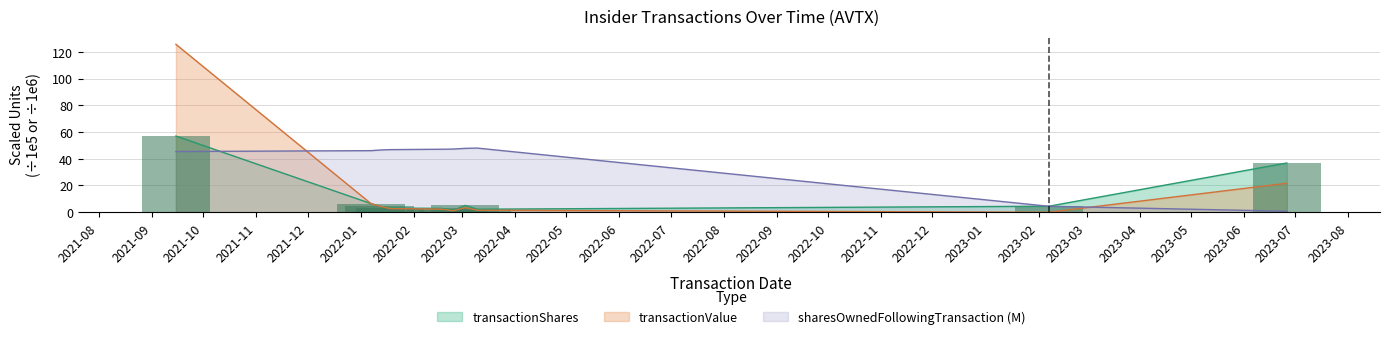

Where does the transactionValue series first go above 3?

2021-09-15